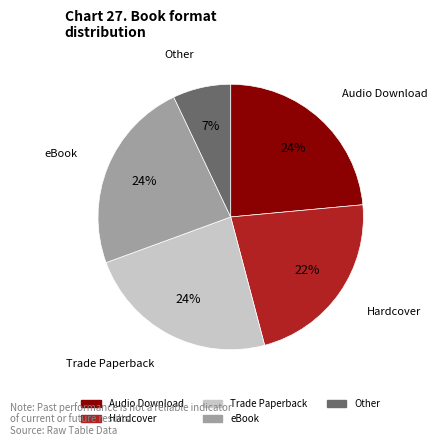

How many slices are in this pie chart?

5